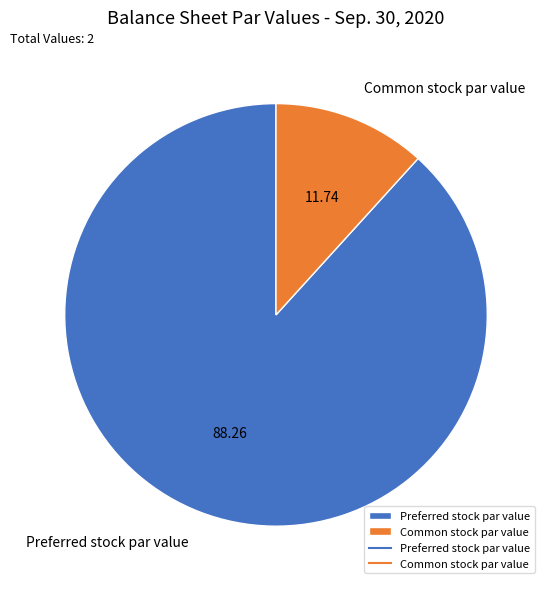

Is Preferred stock par value the majority of the pie?

Yes